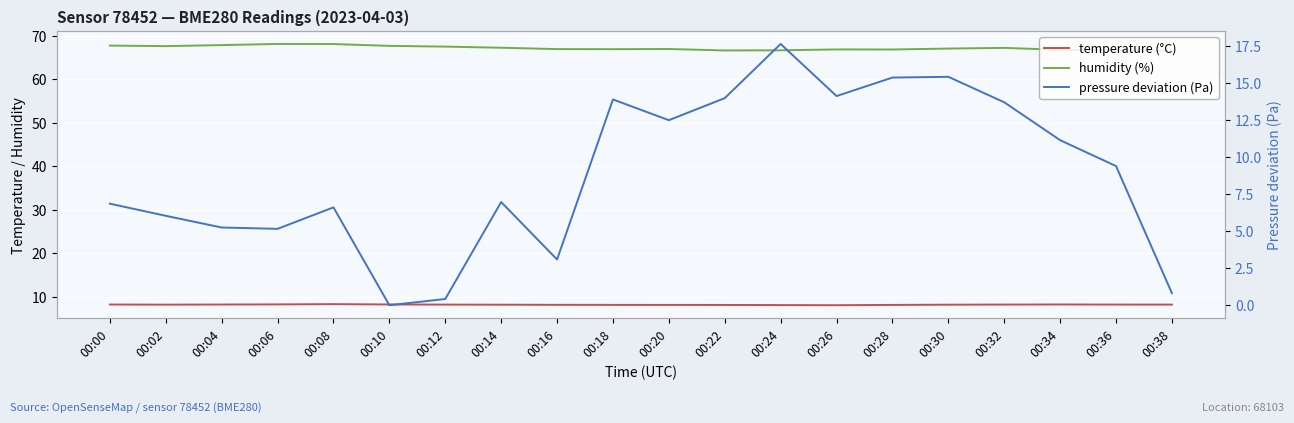

True or false: humidity (%) and pressure deviation (Pa) intersect in this chart.

False